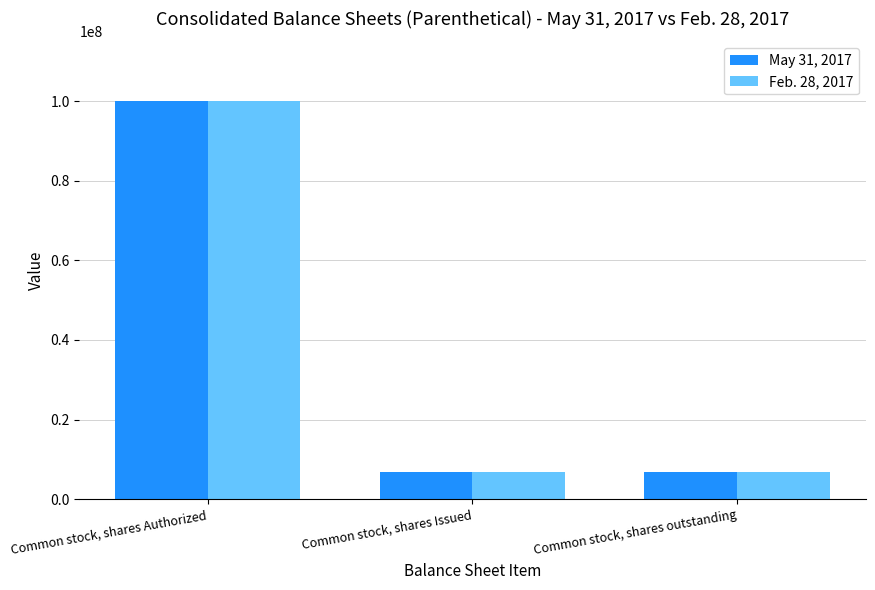

What is the average value of the Feb. 28, 2017 series?

37933333